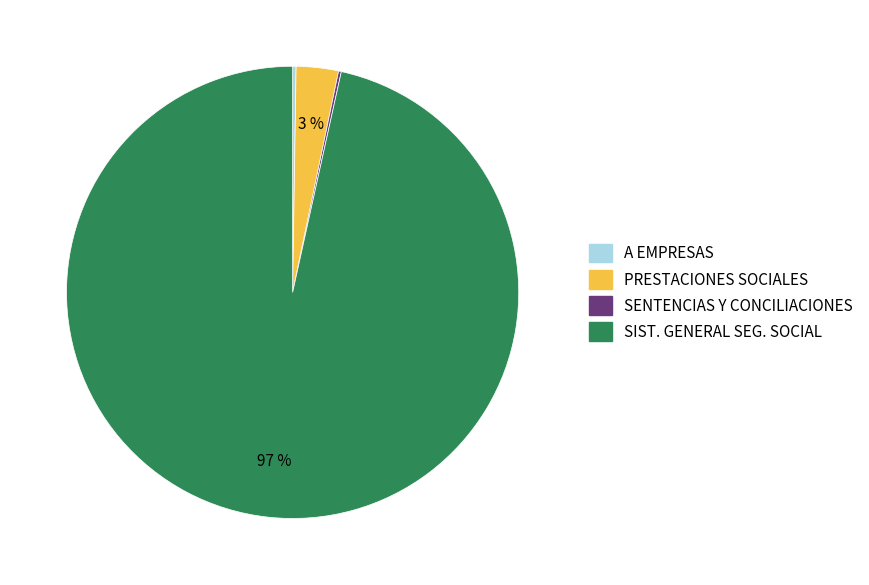

Does any single category account for the majority?

Yes